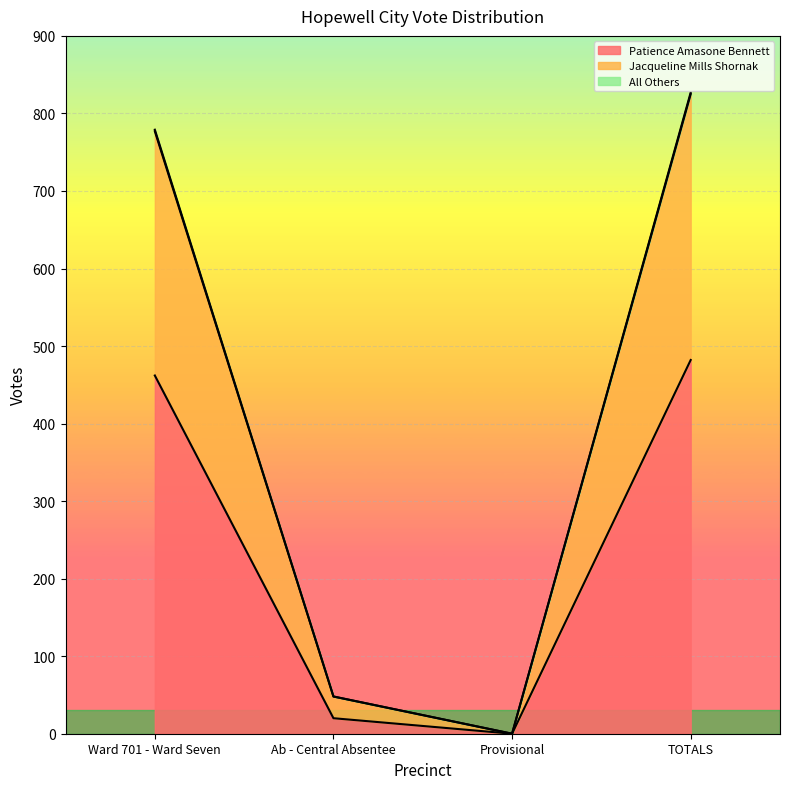

True or false: All Others and Patience Amasone Bennett cross at least once.

False